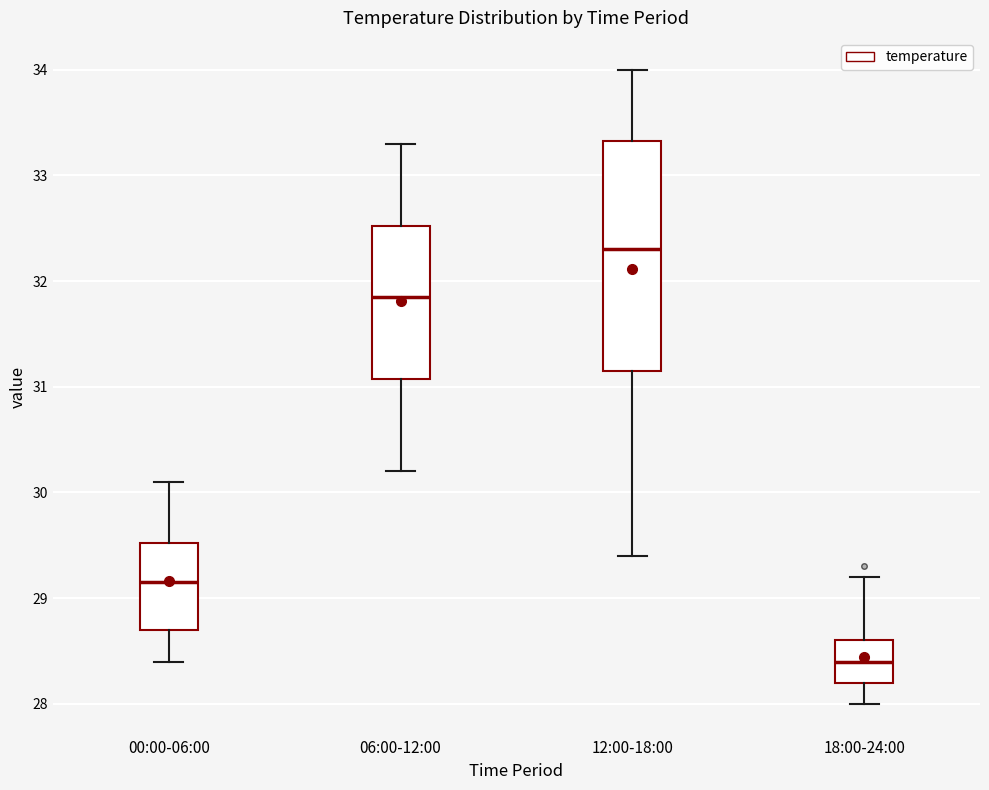

Reading left to right, read every box against the y-axis: the position of its median line, the range the box covers, and the ends of its whiskers. The values are not printed on the chart, so give them approximately, as read against the axis.

00:00-06:00: median 29.2, box 28.7 to 29.5, whiskers 28.4 to 30.1
06:00-12:00: median 31.9, box 31.1 to 32.5, whiskers 30.2 to 33.3
12:00-18:00: median 32.3, box 31.2 to 33.3, whiskers 29.4 to 34.0
18:00-24:00: median 28.4, box 28.2 to 28.6, whiskers 28.0 to 29.2